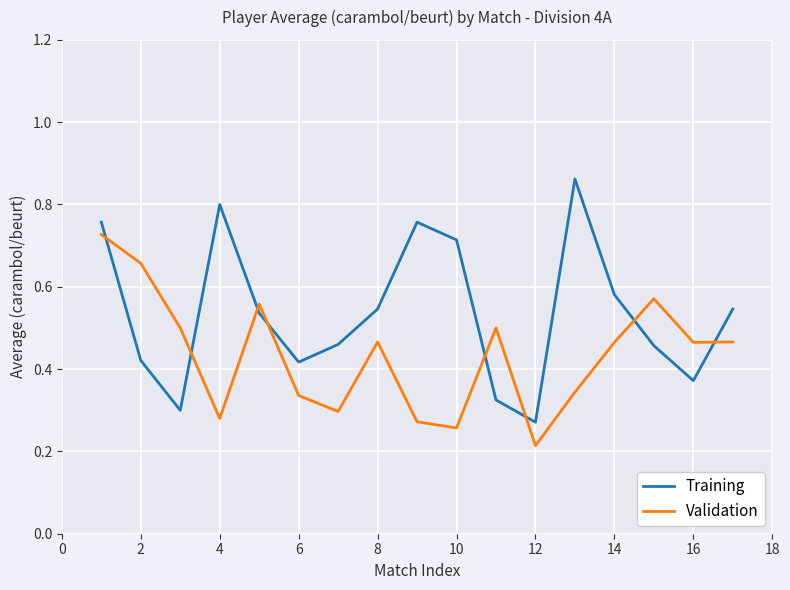

List the series in order of their overall mean, highest first.

Training, Validation